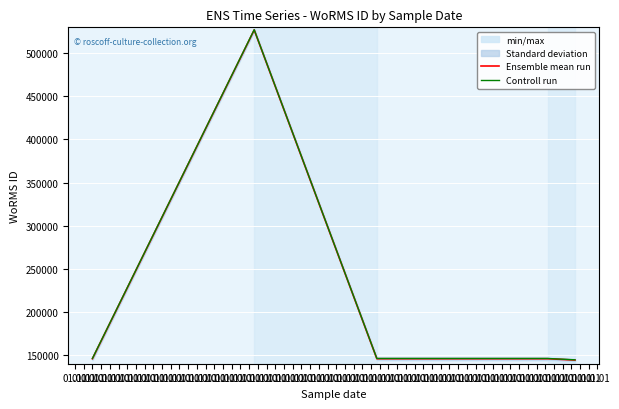

At 01.01, list the series in order from smallest to largest.

Ensemble mean run, Controll run